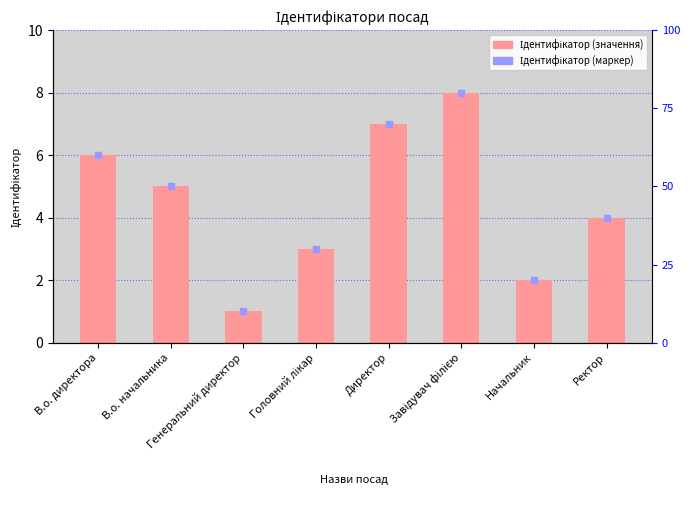

What is the ratio of the value at Генеральний директор to the value at В.о. директора?

0.2